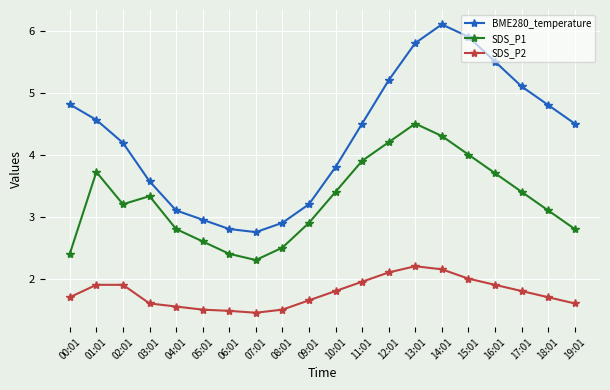

What is the label of the 12th point from the right?

08:01